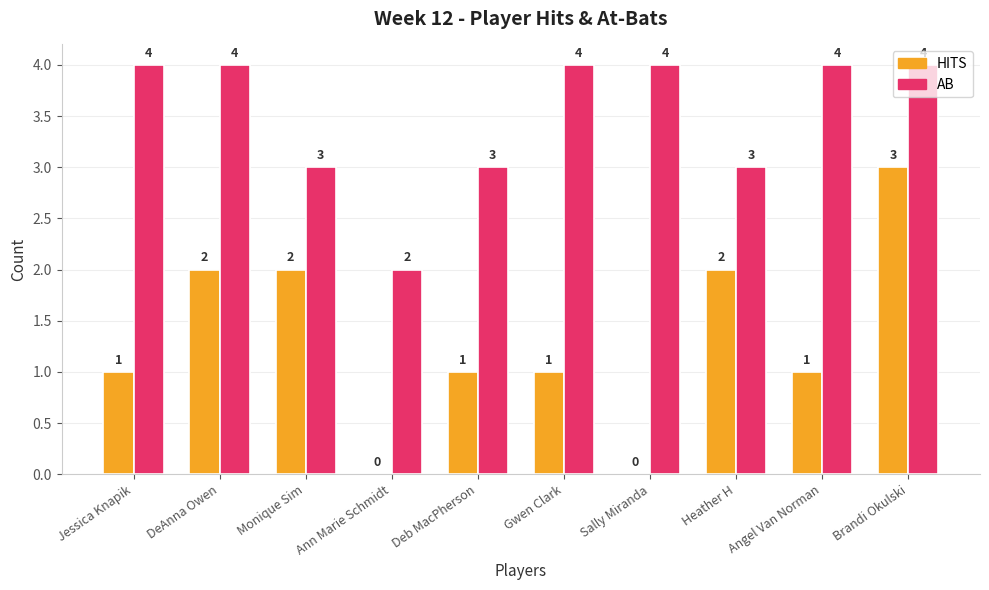

What is the maximum value shown in the chart?

4